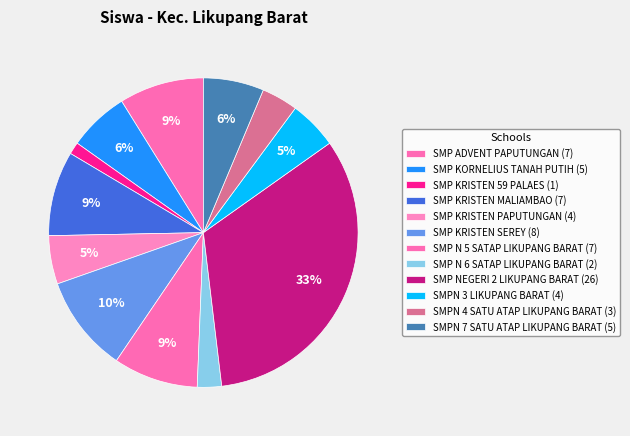

Count the number of slices in the pie.

12